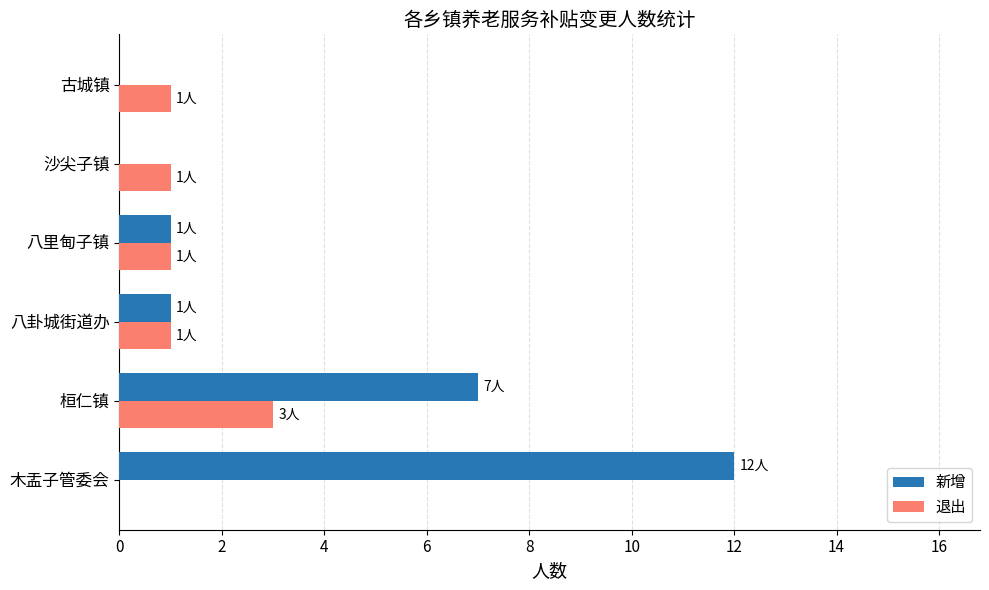

Is it true that 新增 equals 1 at 八里甸子镇?

True